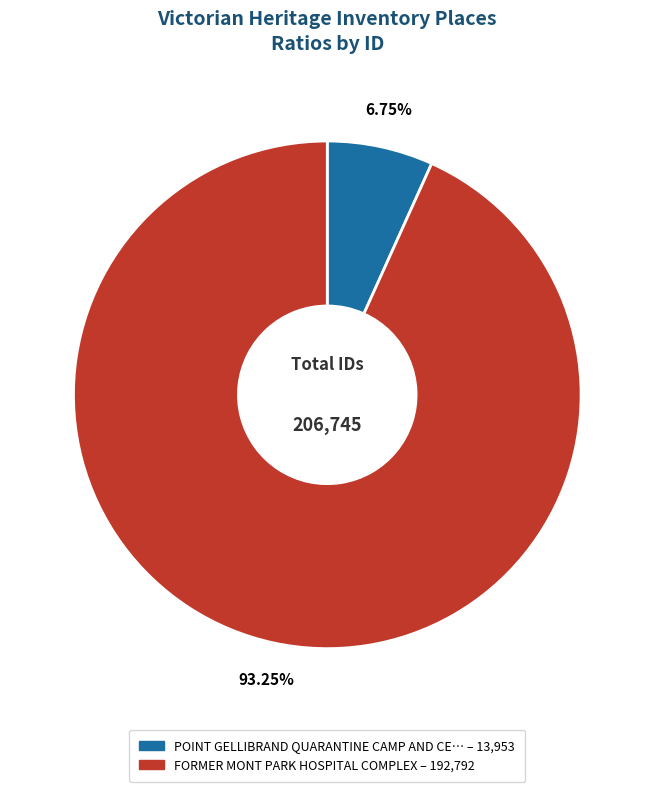

Does any single category account for the majority?

Yes